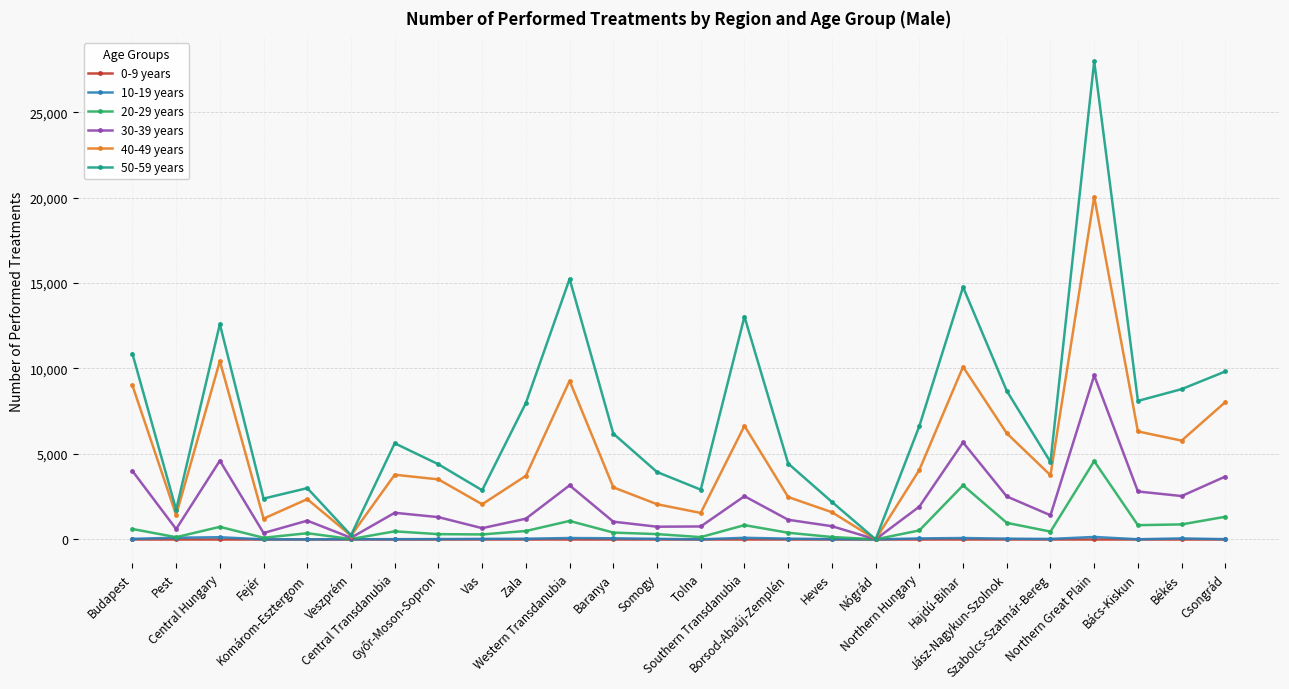

Count the number of data series in this chart.

6